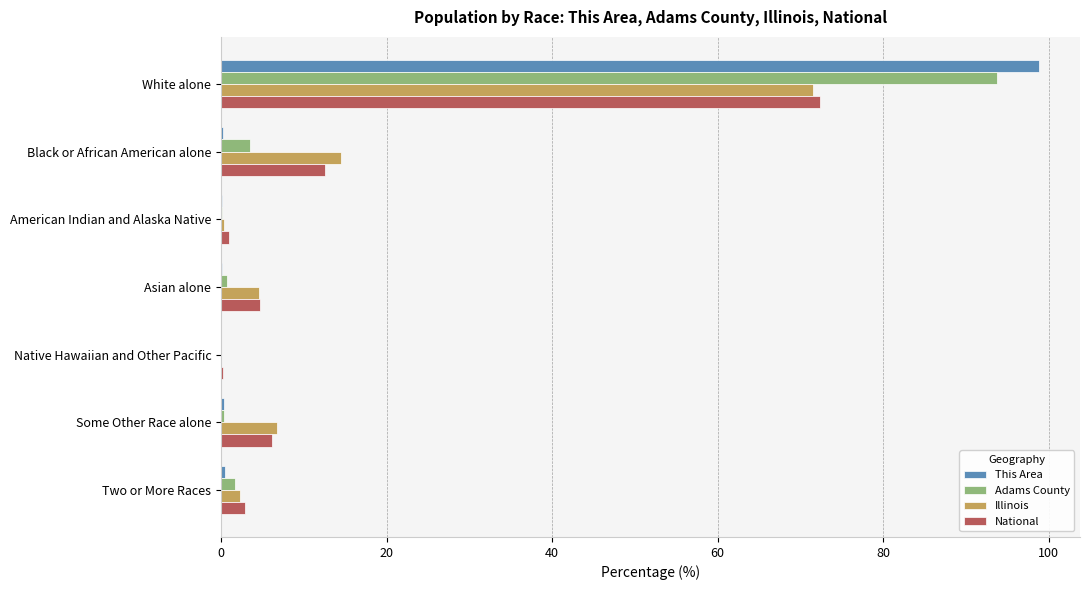

What are all the series names shown in the legend?

This Area, Adams County, Illinois, National